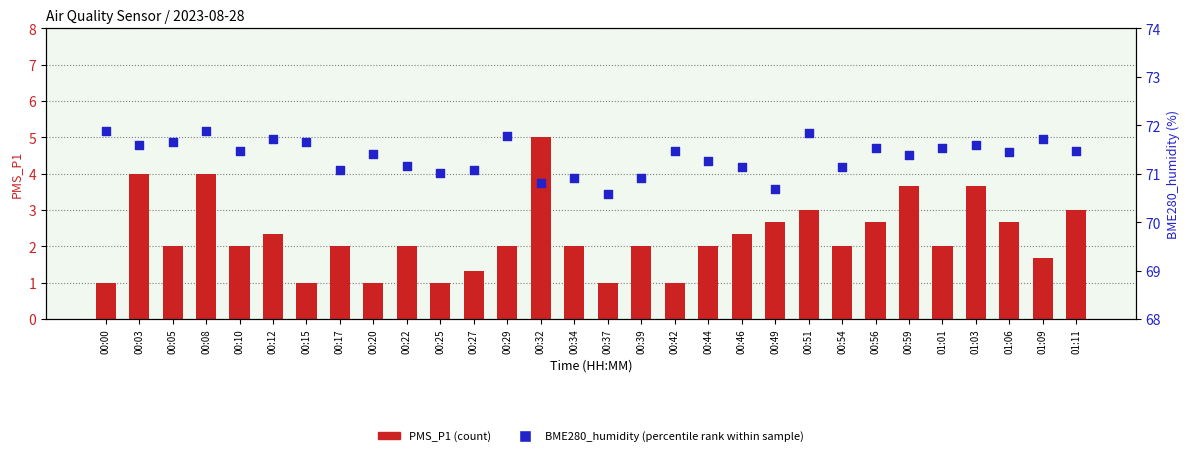

Which series has the widest spread of Y values?

PMS_P1